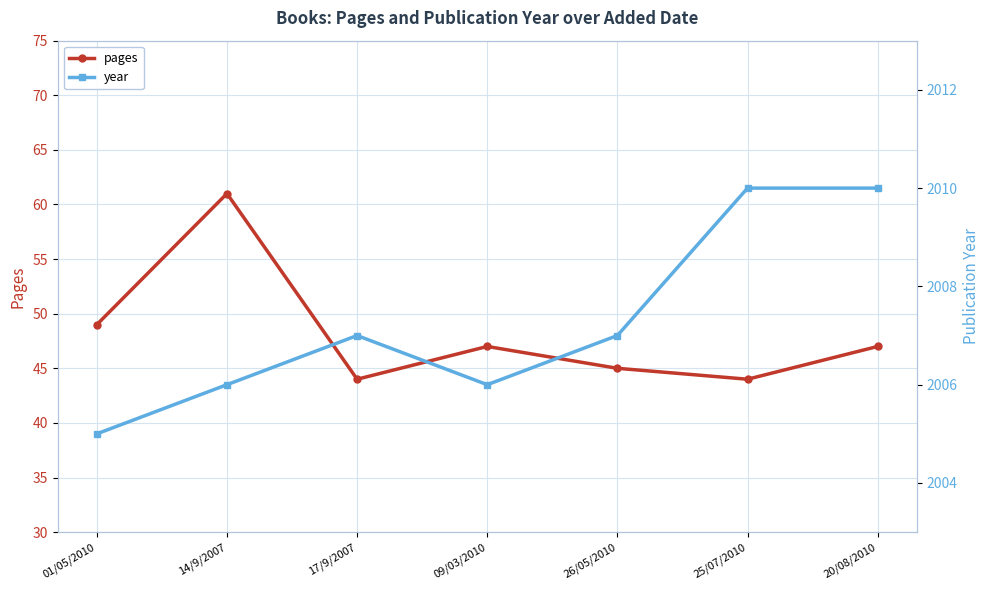

What is the highest value of the pages series?

61